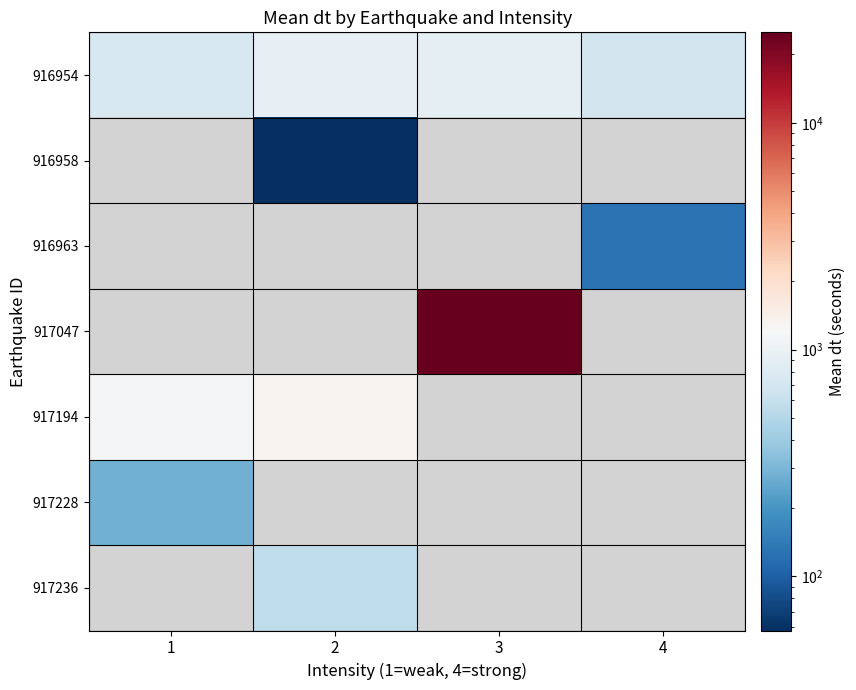

Which category has the lowest value across all series?

2